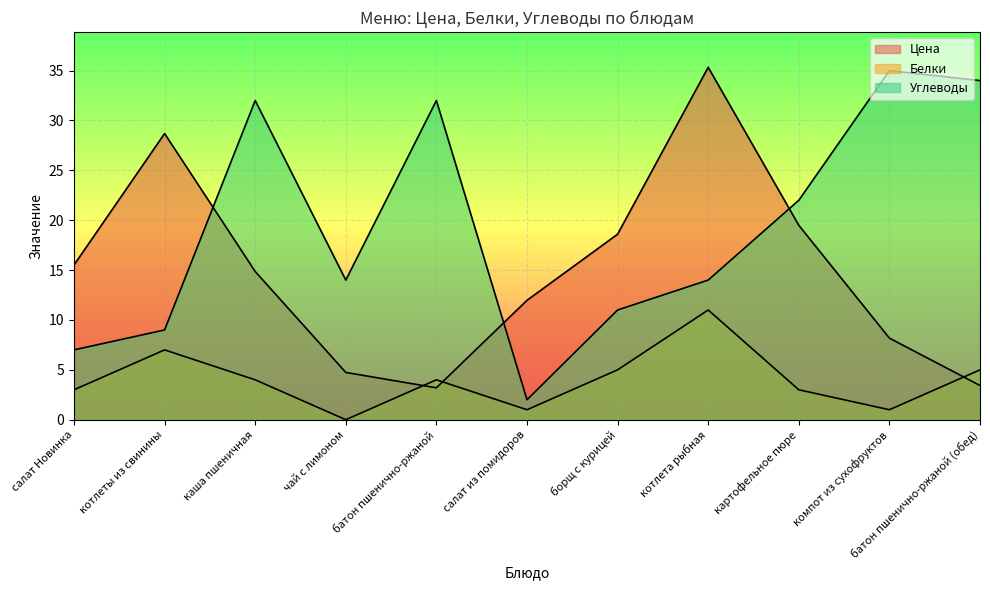

What is the sum of all Белки values?

44.0